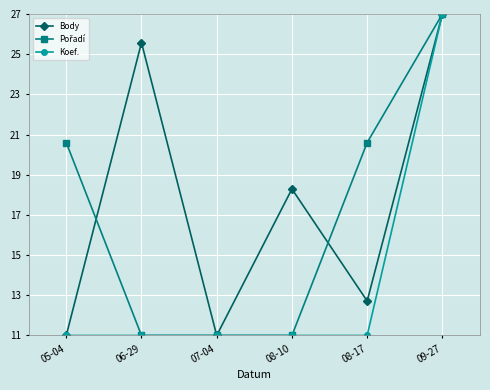

Is this an area chart (filled region under the line)?

No